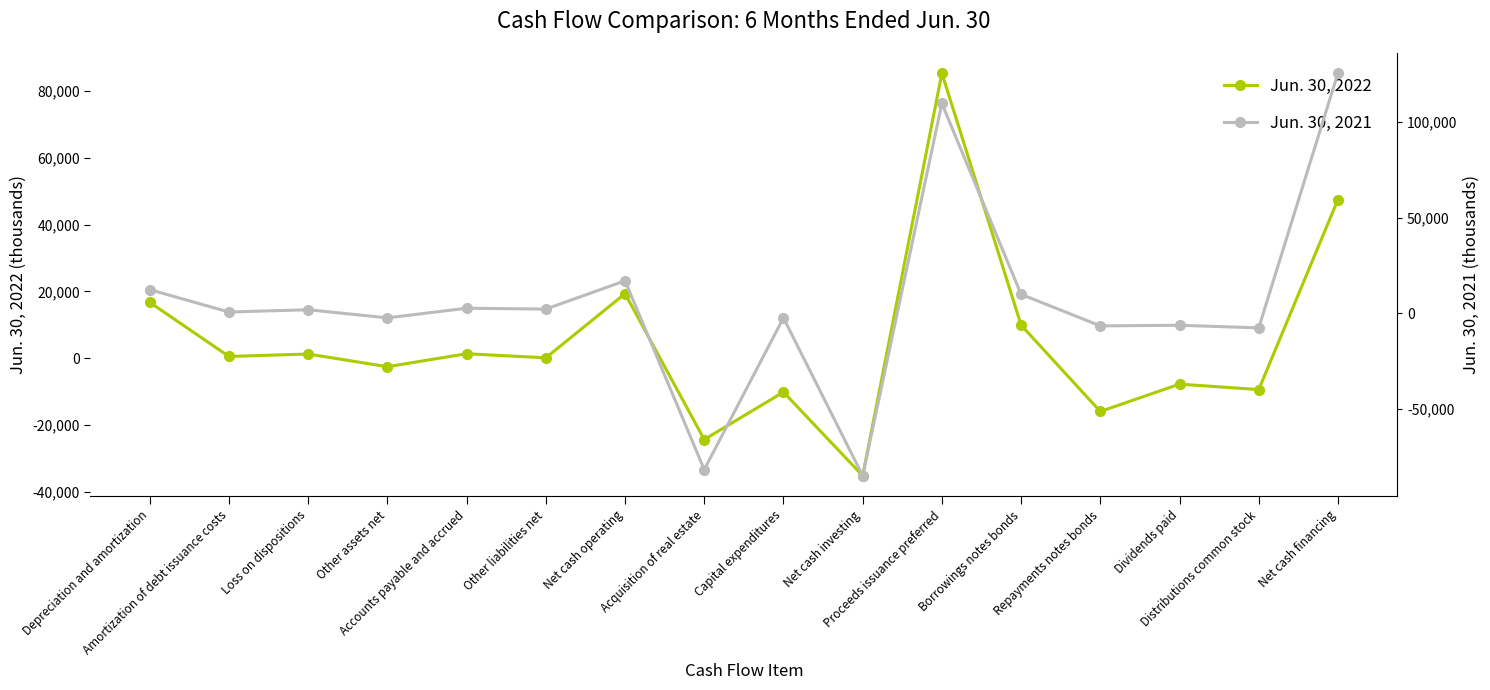

Which series has the largest range (max minus min)?

Jun. 30, 2021